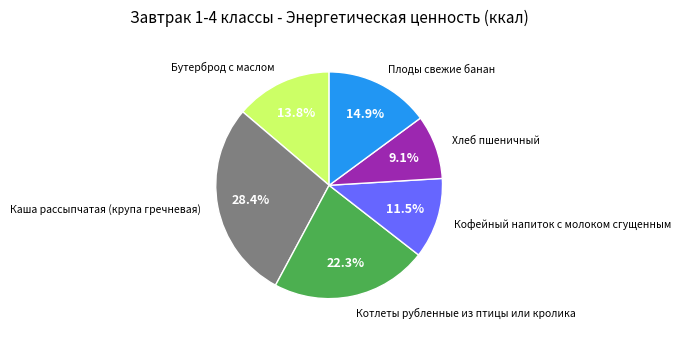

Is there any slice that represents more than half of the pie?

No